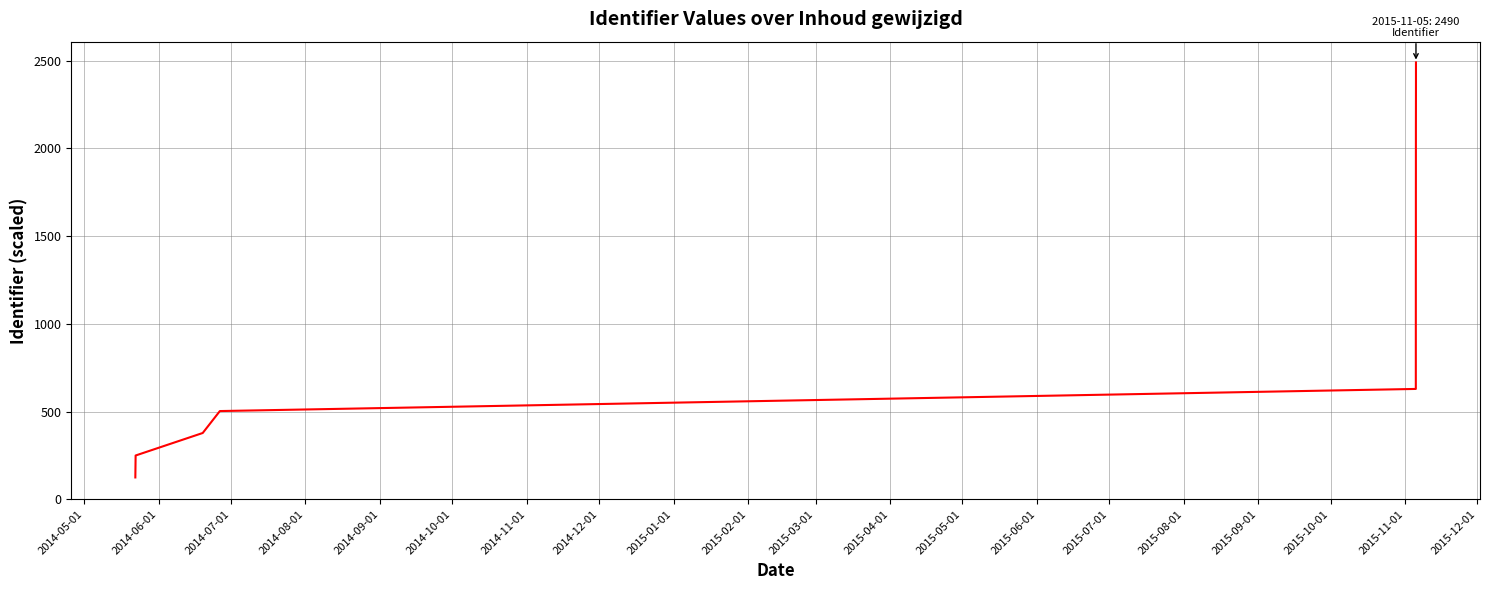

How many data points are above 1259?

9